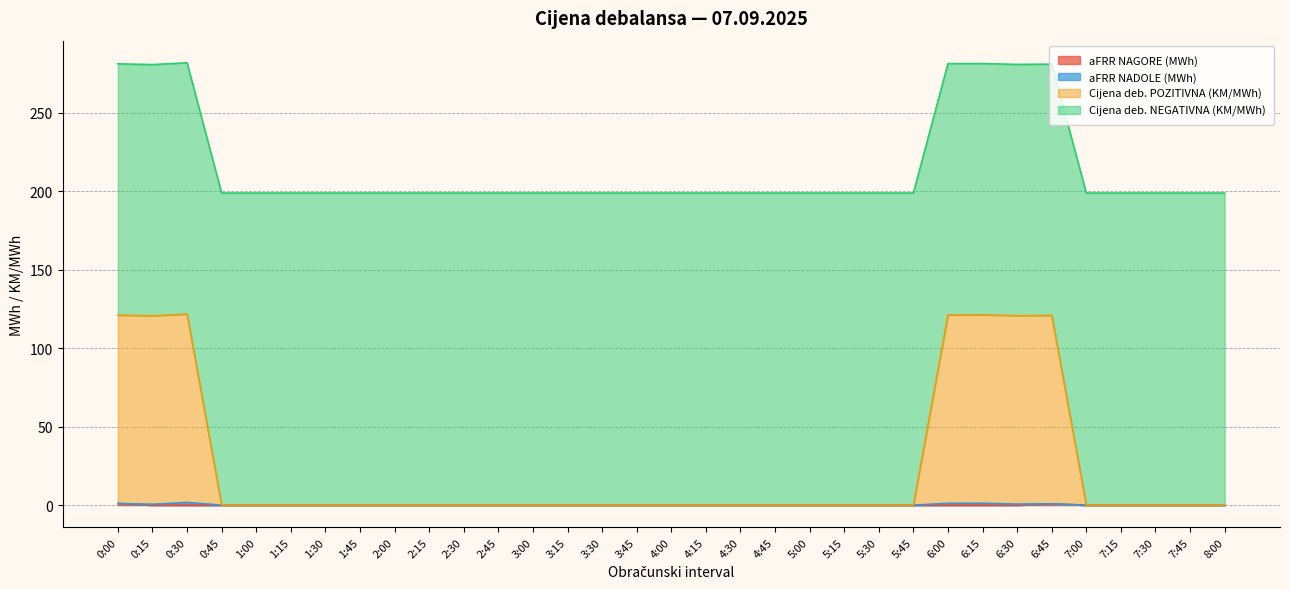

How many lines are shown in the chart?

4